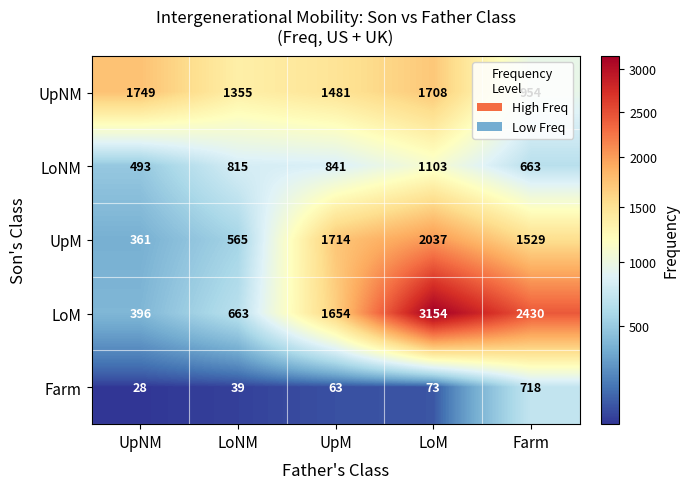

Which series has the largest range (max minus min)?

LoM